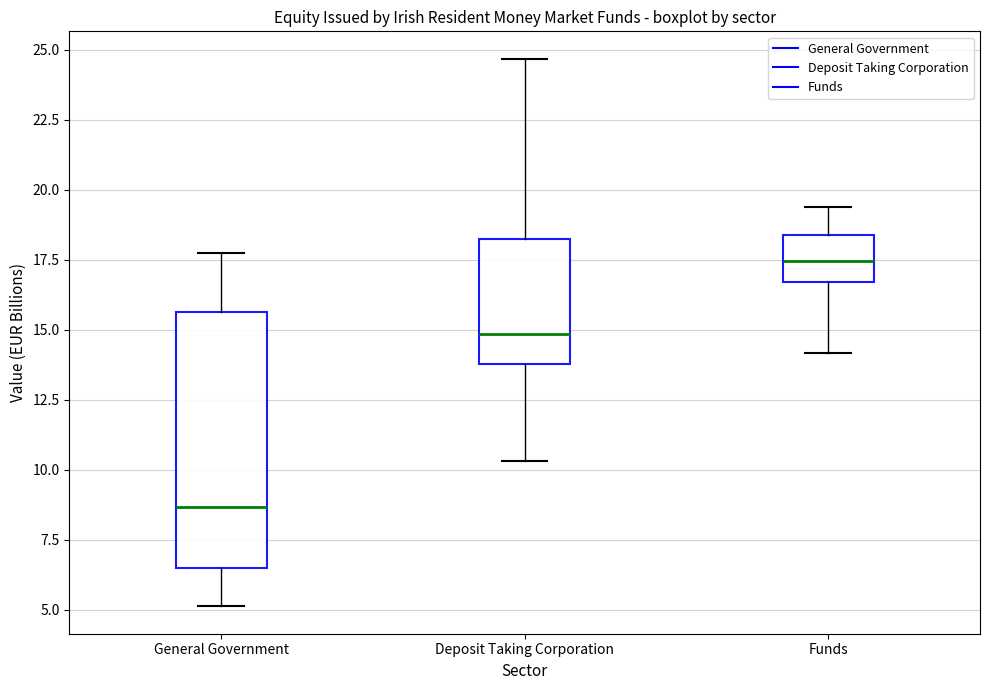

Which box is the tallest, from its lower edge to its upper edge?

General Government